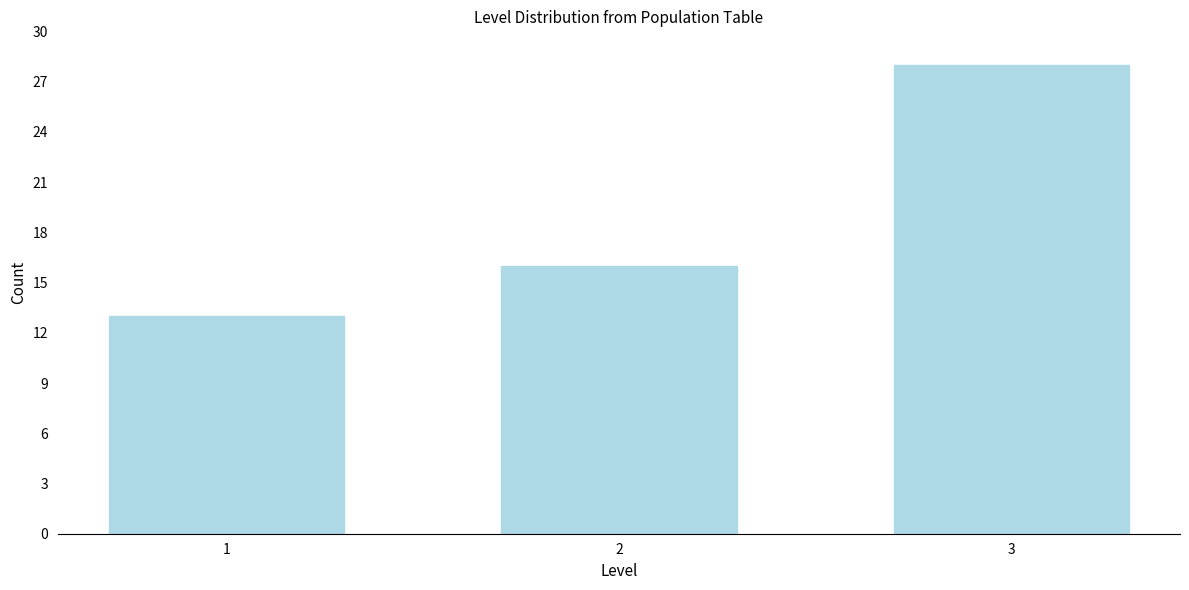

Reading left to right, transcribe all the data shown in this chart.

1=13	2=16	3=28